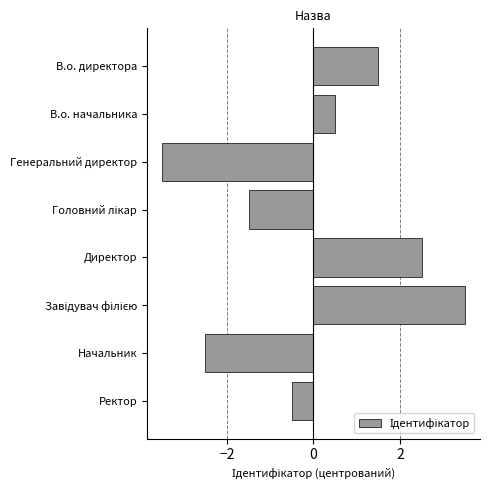

True or false: the data shows -3.5 at Генеральний директор.

True